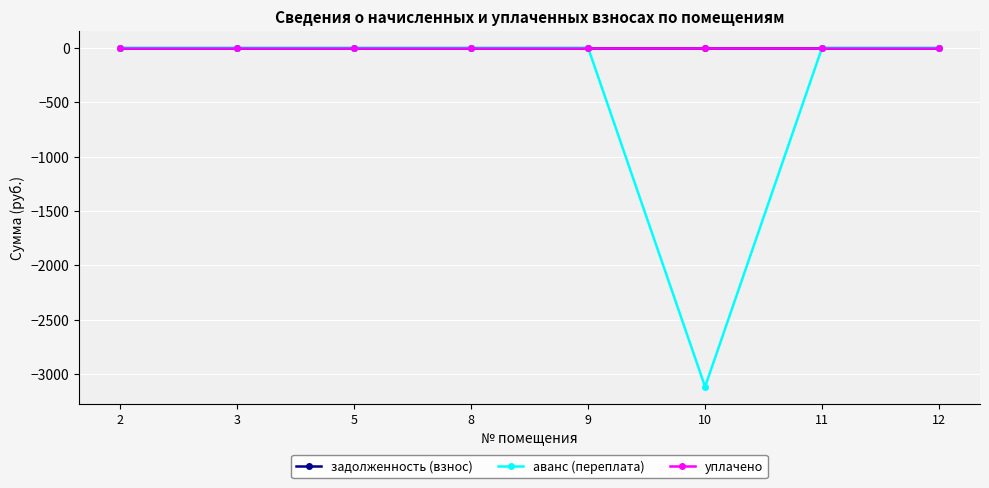

Does the chart have visible grid lines?

Yes